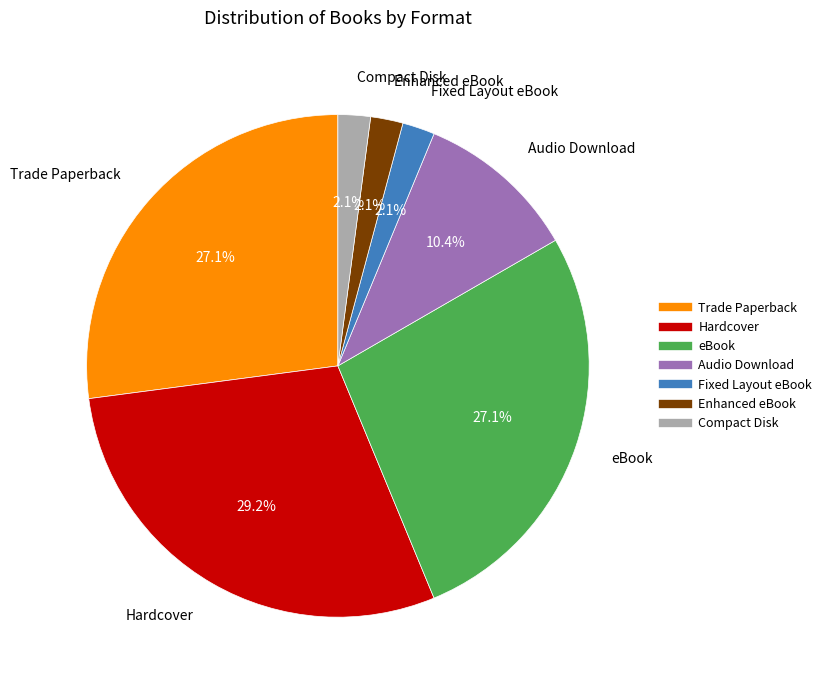

To the nearest percent, what is the combined percentage of Compact Disk and Enhanced eBook?

4%